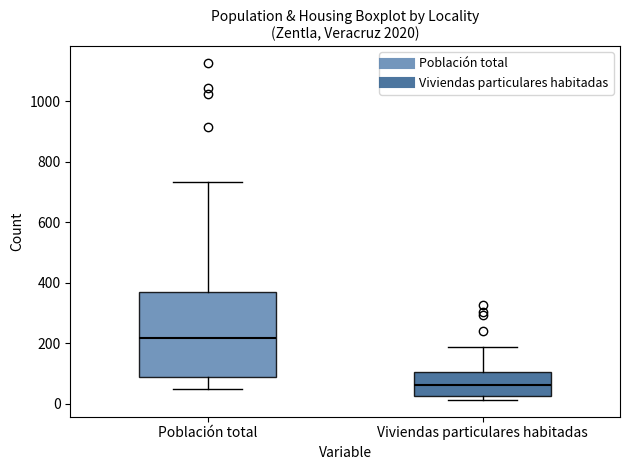

Reading left to right, transcribe this box plot: for each box, give where its median line is, the range the box spans, and where its two whiskers end, as read against the y-axis. The values are not printed on the chart, so give them approximately, as read against the axis.

Población total: median 220, box 80 to 380, whiskers 40 to 740
Viviendas particulares habitadas: median 60, box 20 to 100, whiskers 20 (just below the box's lower edge) to 180